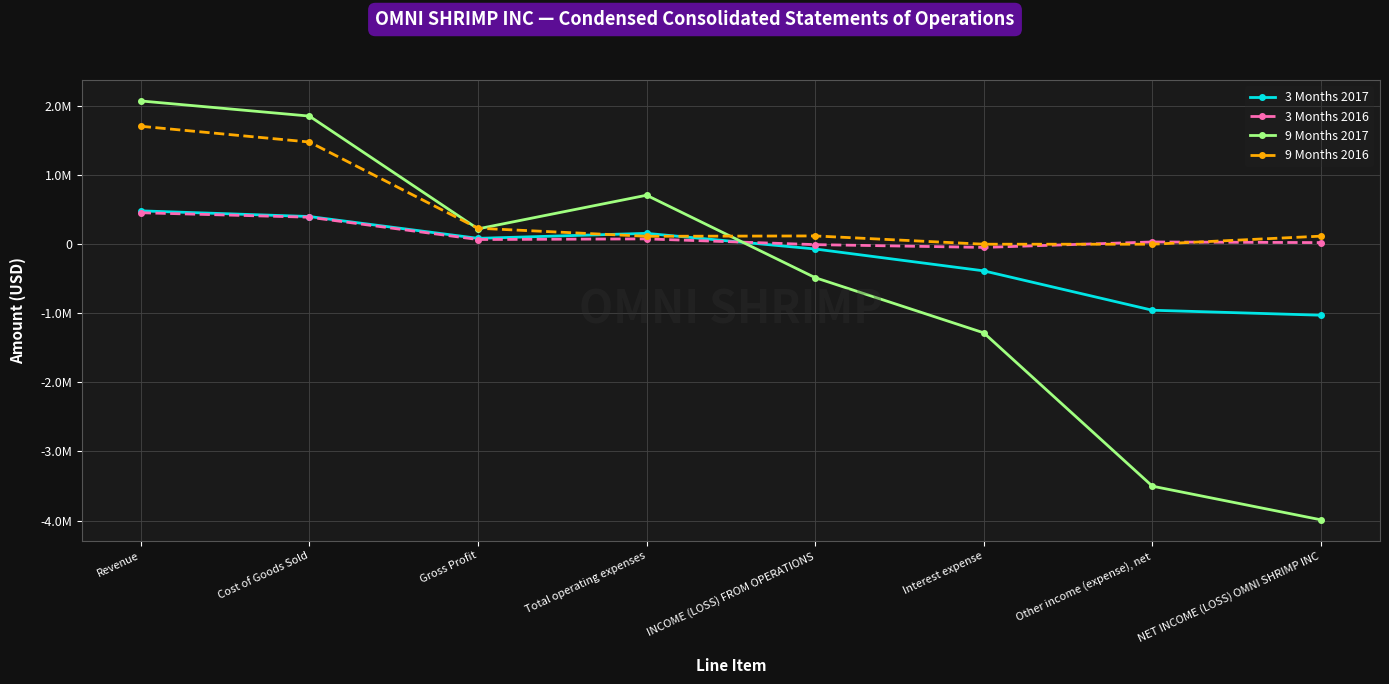

Does the chart have visible grid lines?

Yes